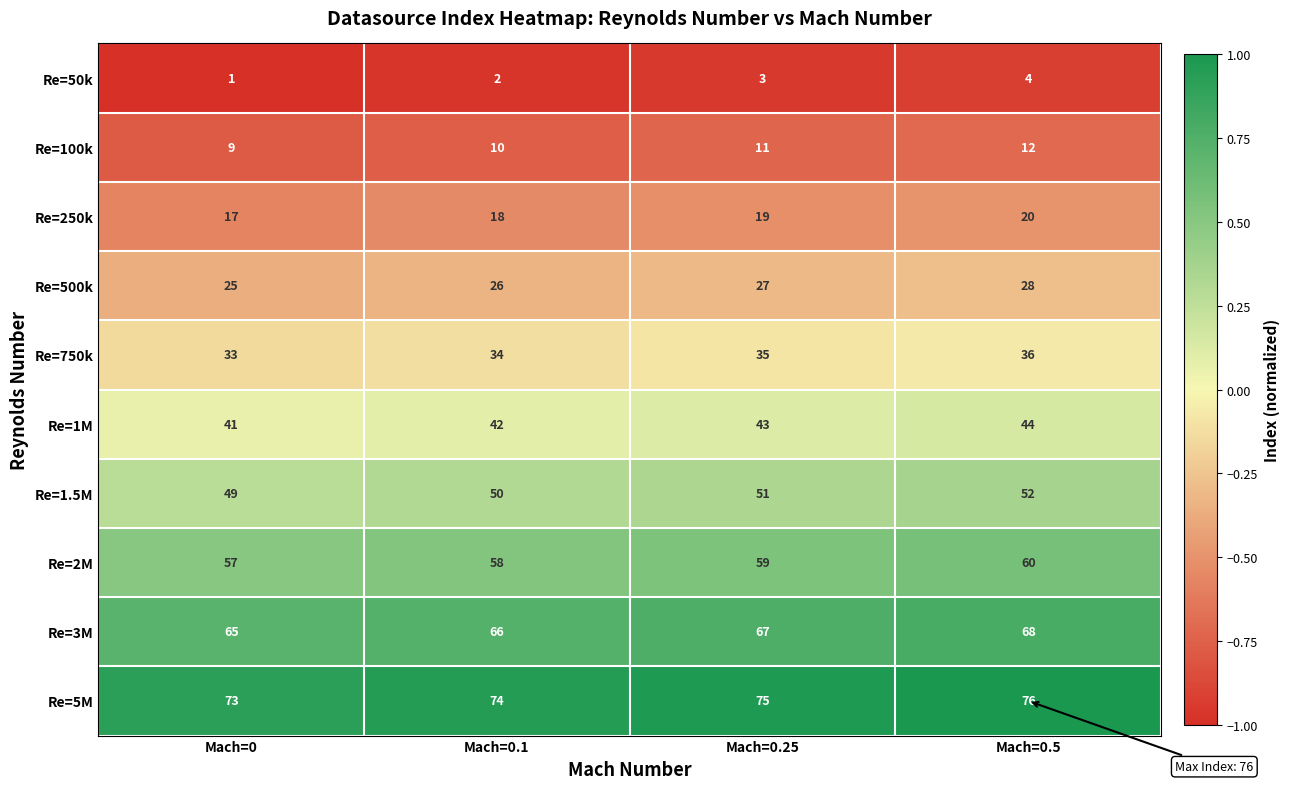

Which series has the largest total across all categories?

Re=5M